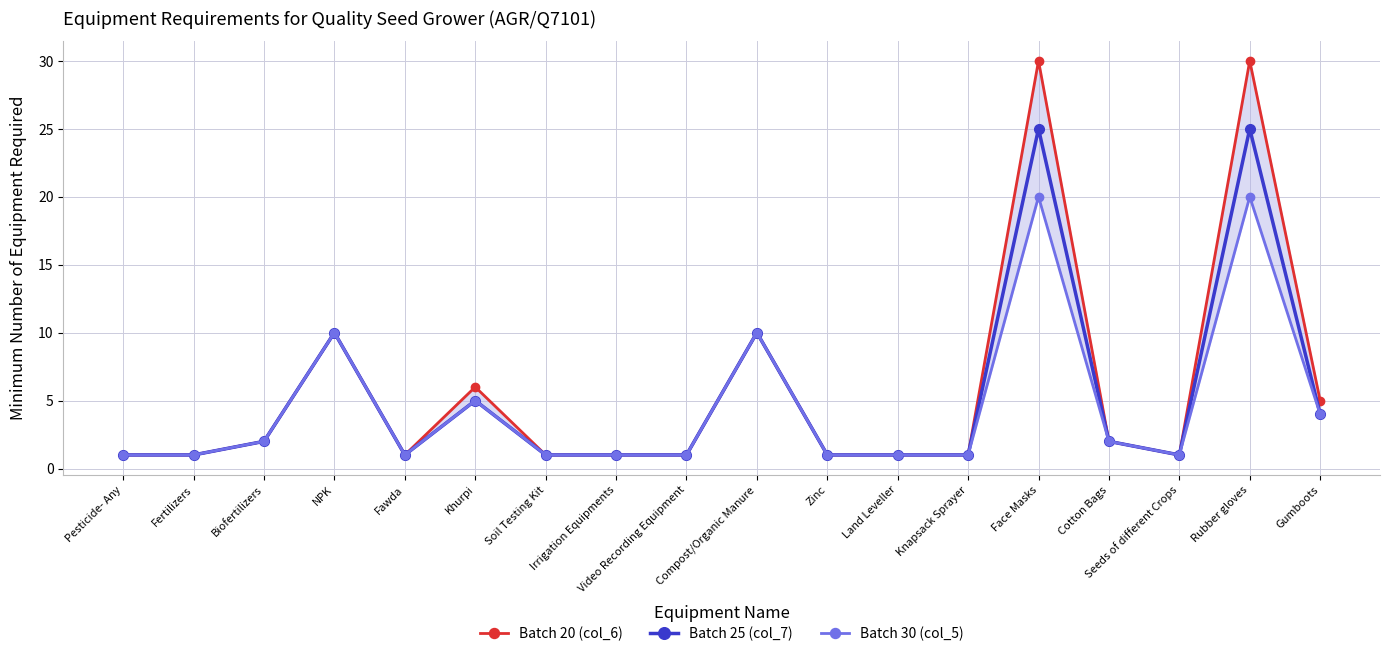

The Batch 20 (col_6) series shows 1 at Video Recording Equipment. True or false?

True